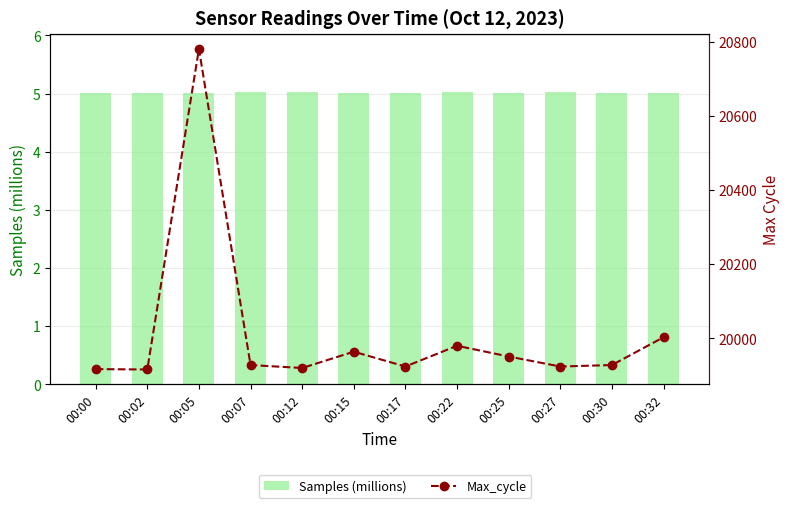

What is the total value across all series at 00:15?

19969.0